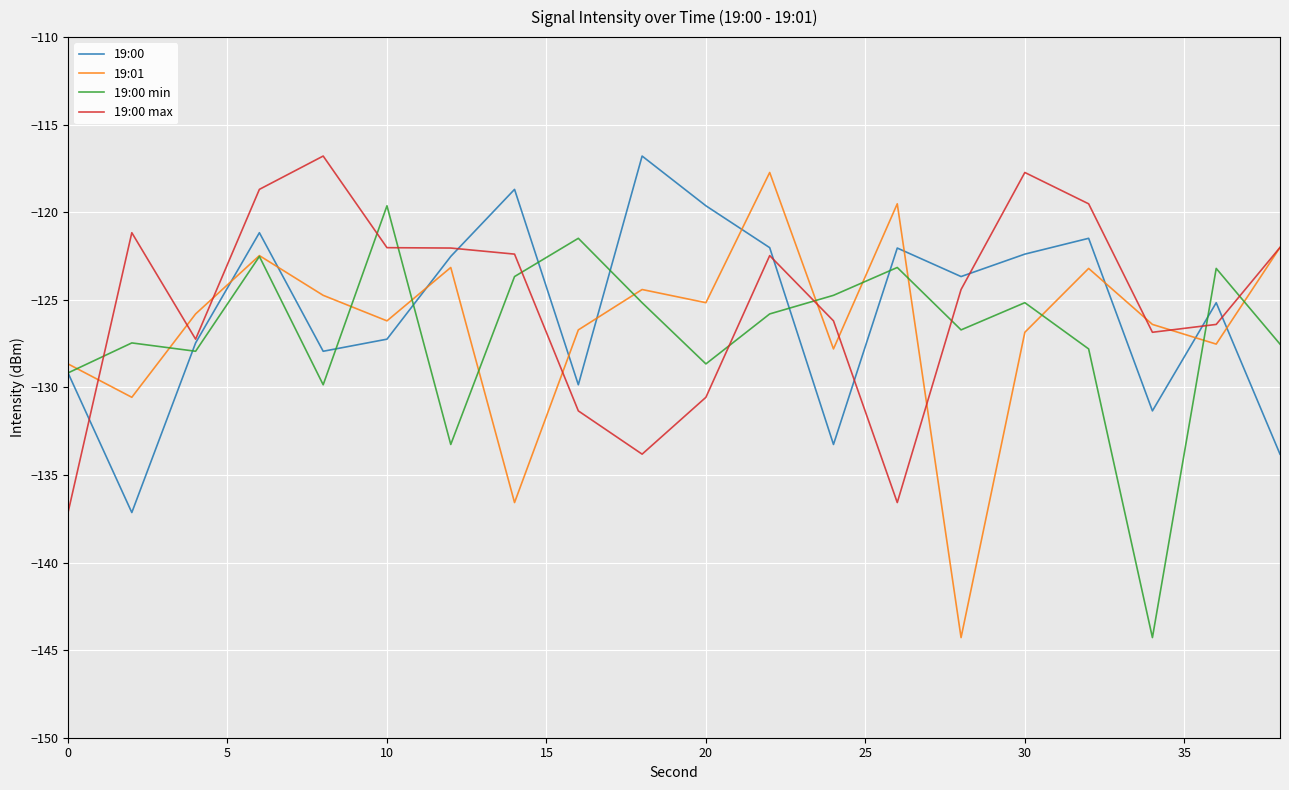

Which series ends up on top after the final intersection of 19:00 and 19:01?

19:01